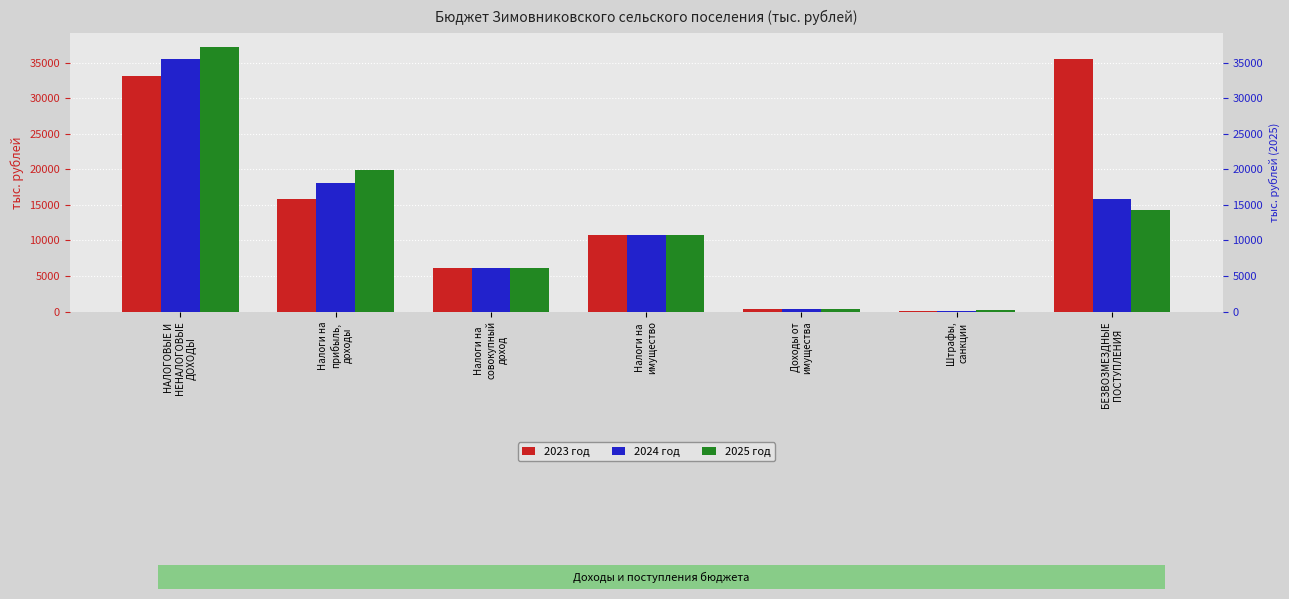

What is the value of the 2024 год bar at the 6th from the left?

154.3